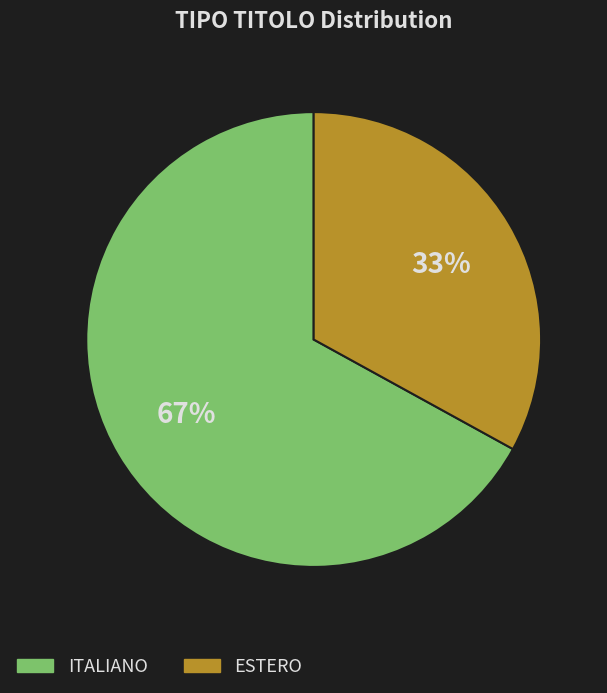

True or false: ESTERO accounts for 33% of the total.

True